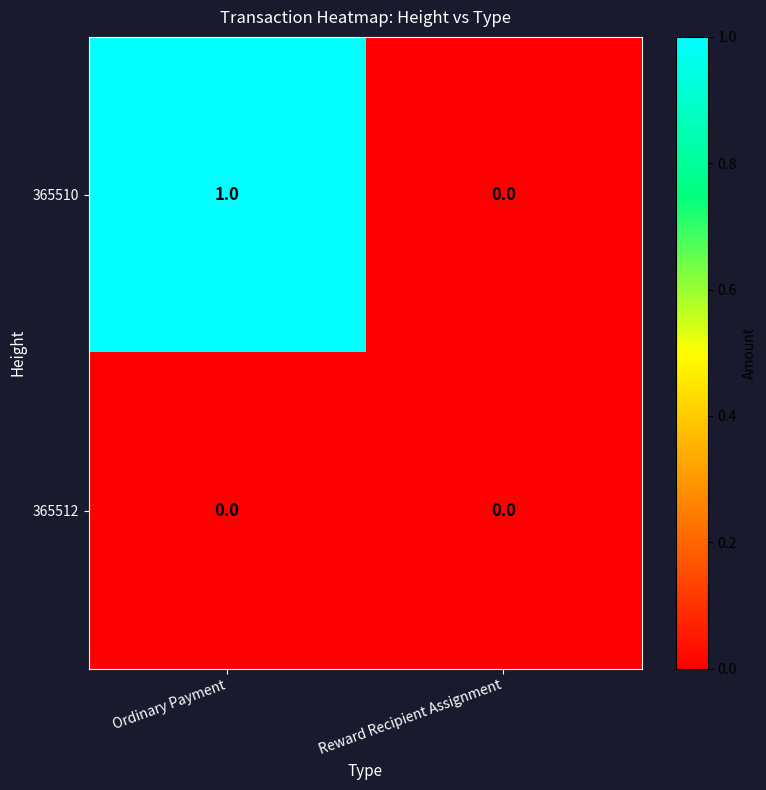

At Ordinary Payment, list the series in order from smallest to largest.

365512, 365510